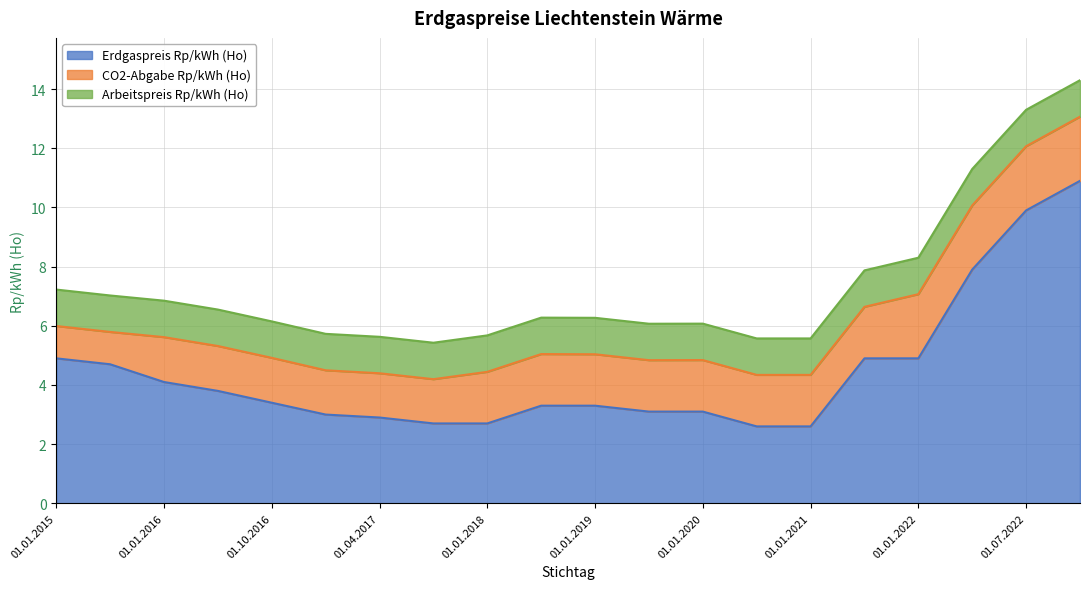

What position from the right is 01.07.2022?

2